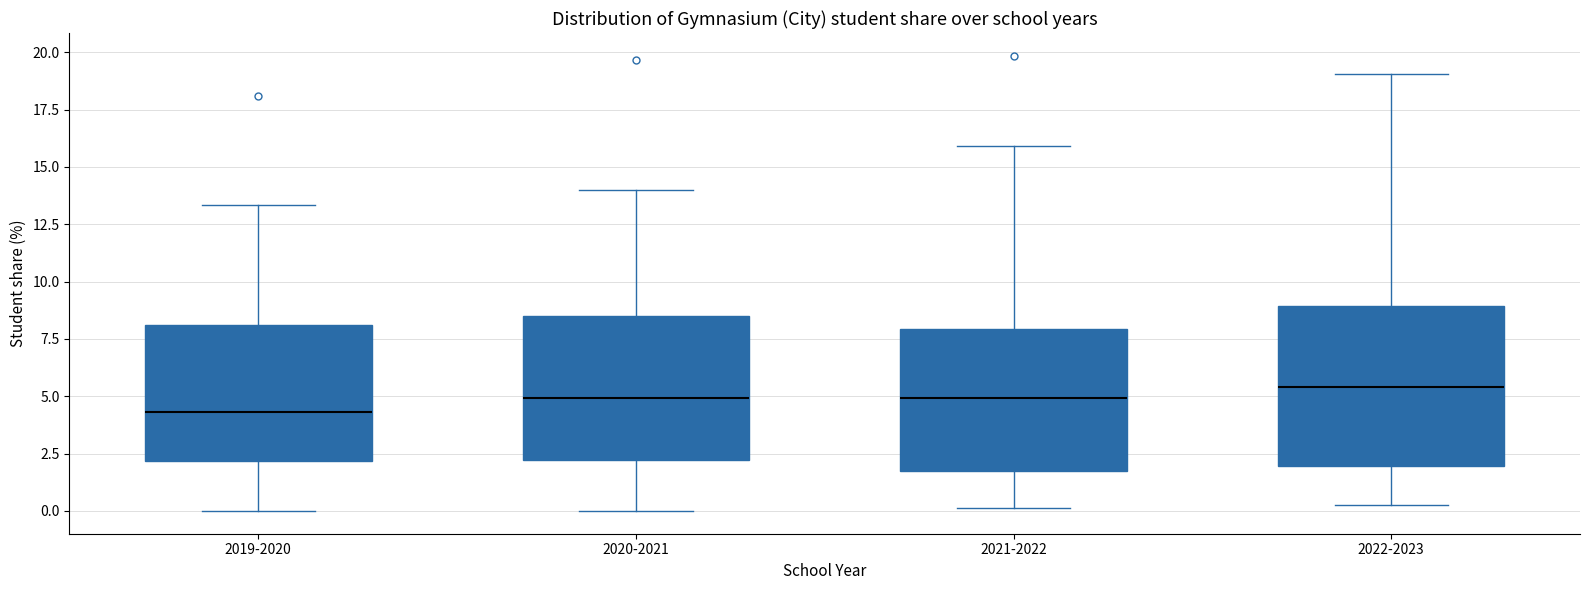

Reading left to right, read every box against the y-axis: the position of its median line, the range the box covers, and the ends of its whiskers. The values are not printed on the chart, so give them approximately, as read against the axis.

2019-2020: median 4.5, box 2.0 to 8.0, whiskers 0.0 to 13.5
2020-2021: median 5.0, box 2.0 to 8.5, whiskers 0.0 to 14.0
2021-2022: median 5.0, box 2.0 to 8.0, whiskers 0.0 to 16.0
2022-2023: median 5.5, box 2.0 to 9.0, whiskers 0.5 to 19.0